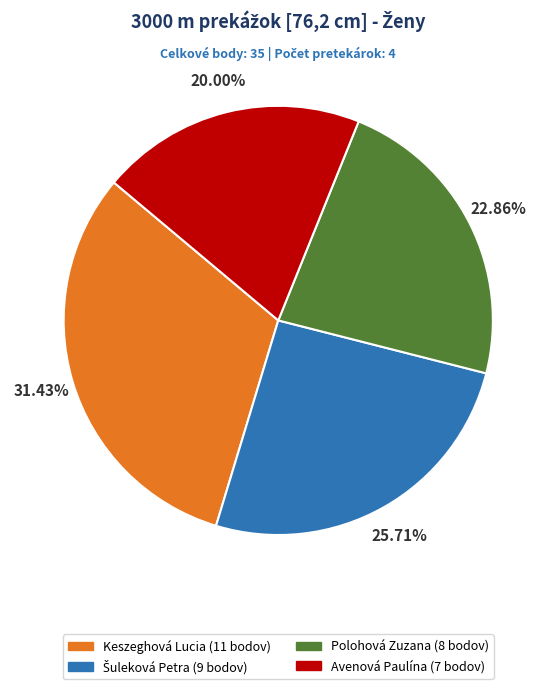

Do Keszeghová Lucia (11 bodov) and Avenová Paulína (7 bodov) together represent more than half of the pie?

Yes